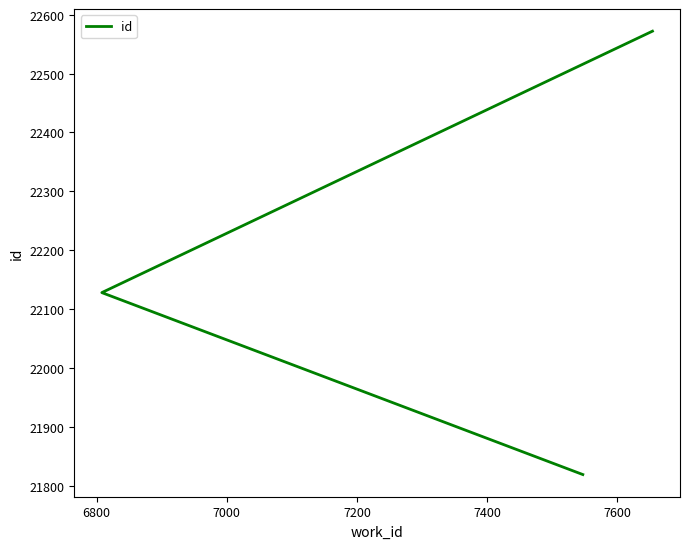

Is this an area chart (filled region under the line)?

No